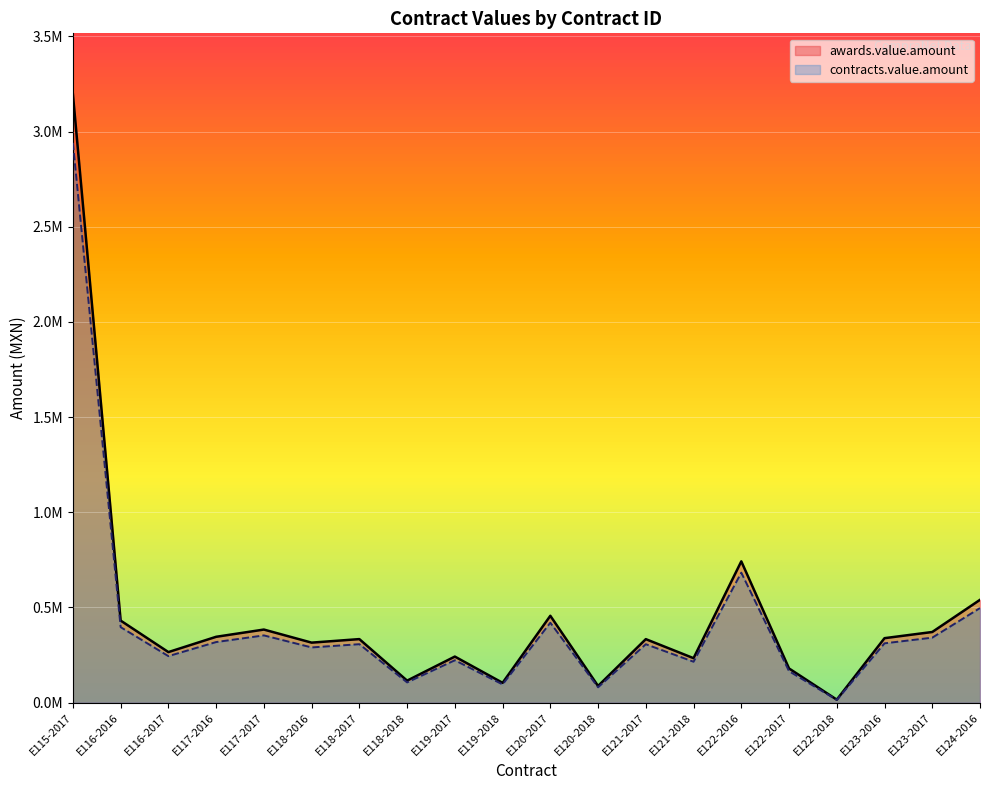

True or false: awards.value.amount and contracts.value.amount cross at least once.

False